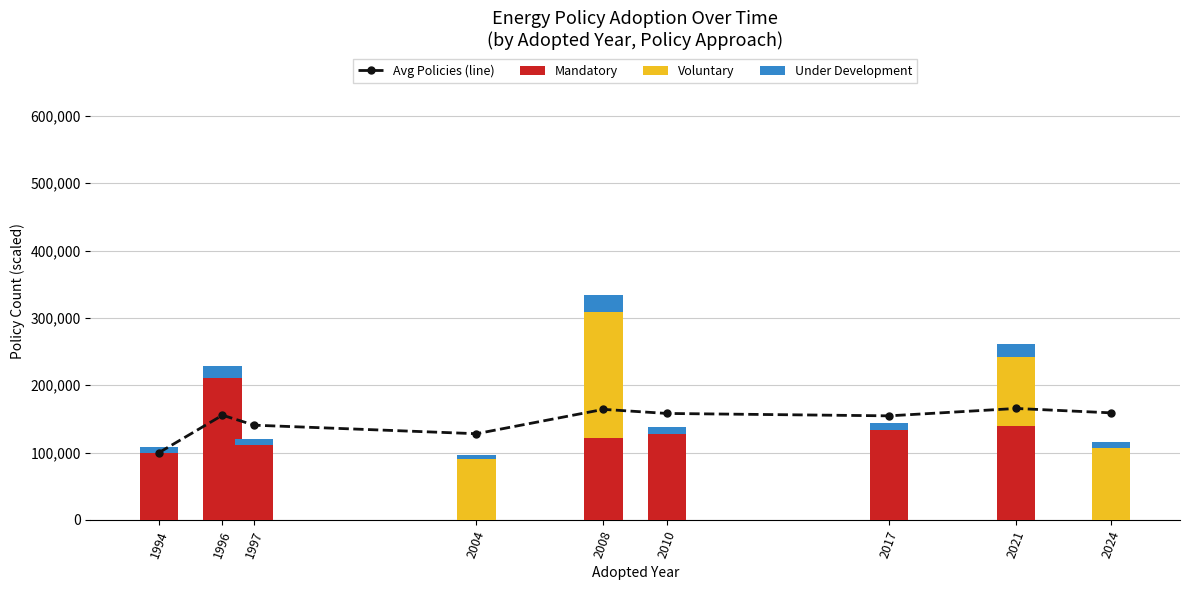

What is the highest value of the Mandatory series?

211111.1